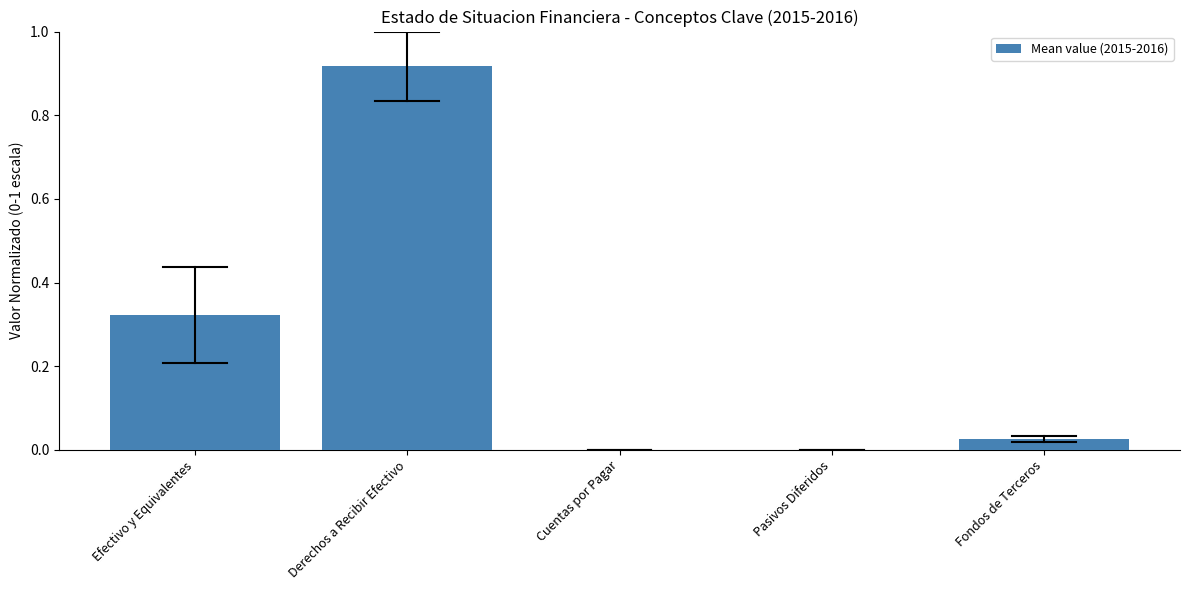

The value at Pasivos Diferidos is 0.0. True or false?

True